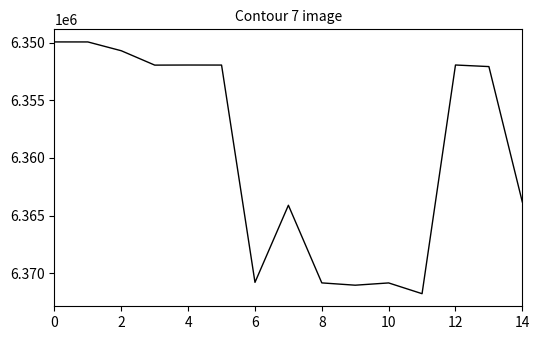

What is the greatest value displayed?

6371783